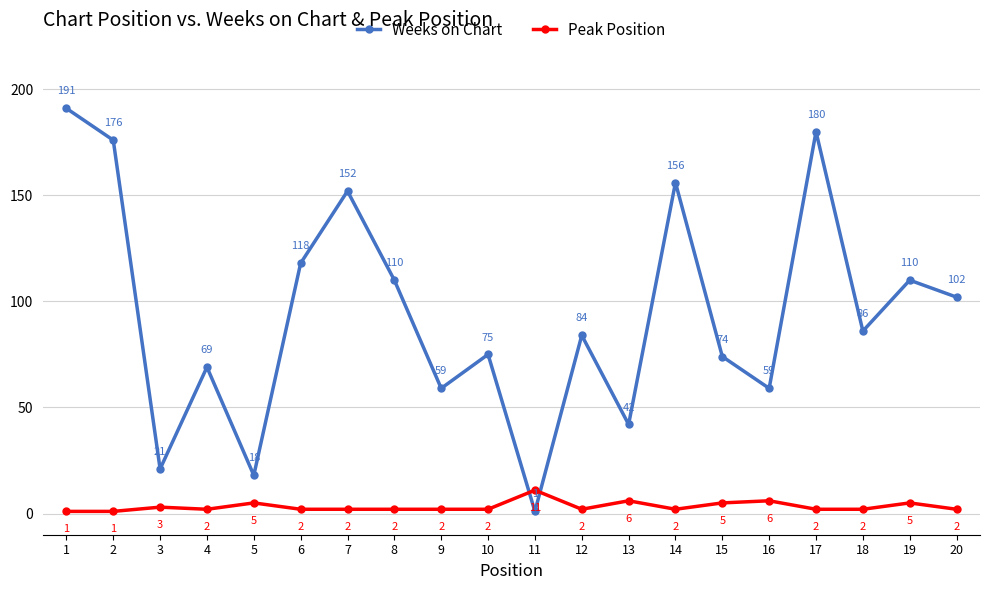

How many times do Peak Position and Weeks on Chart cross each other?

2